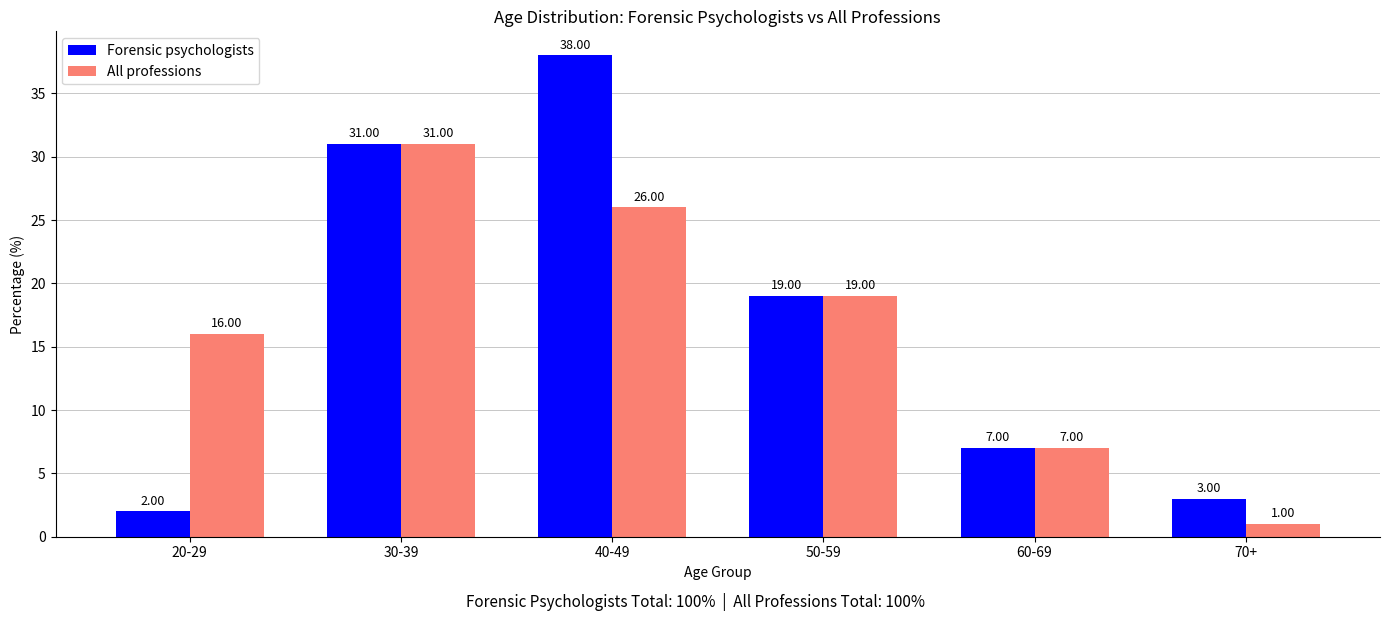

The All professions series shows 19 at 50-59. True or false?

True